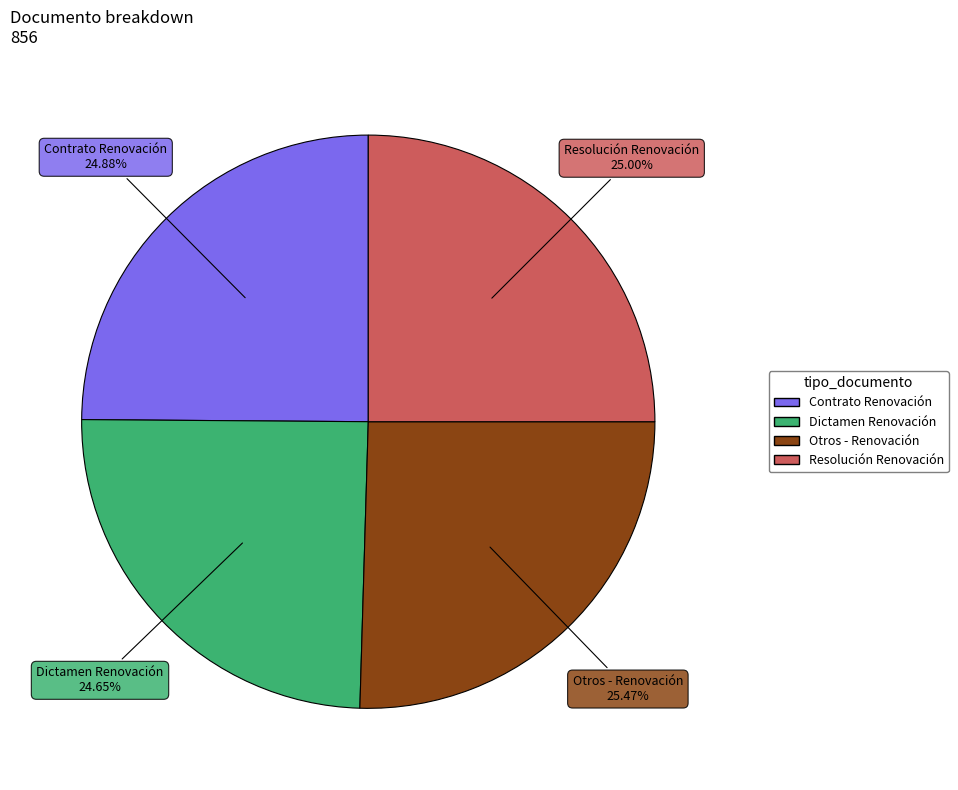

To the nearest percent, what is the combined percentage of Otros - Renovación and Resolución Renovación?

50%